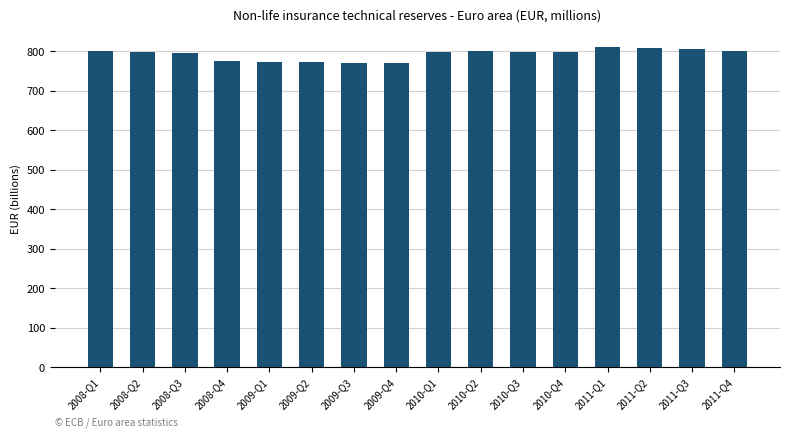

Where does the data first go above 797?

2008-Q1